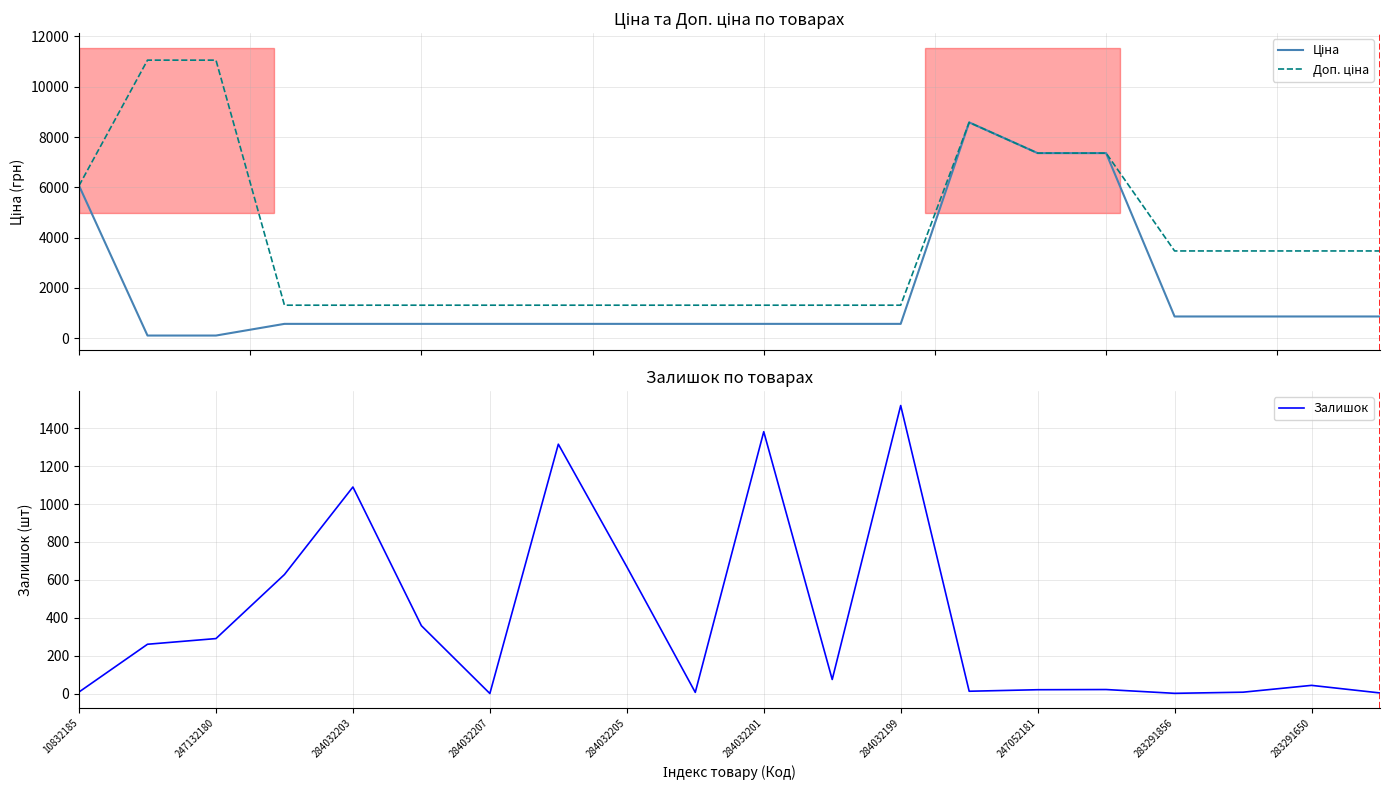

What is the average value of the Доп. ціна series?

3926.7